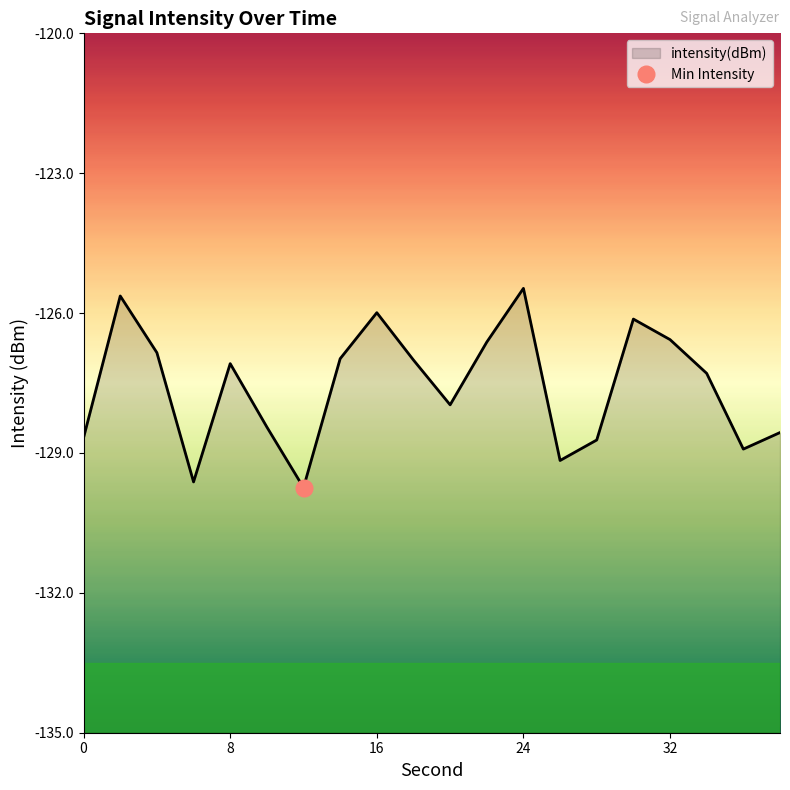

What is the maximum value shown in the chart?

-125.5